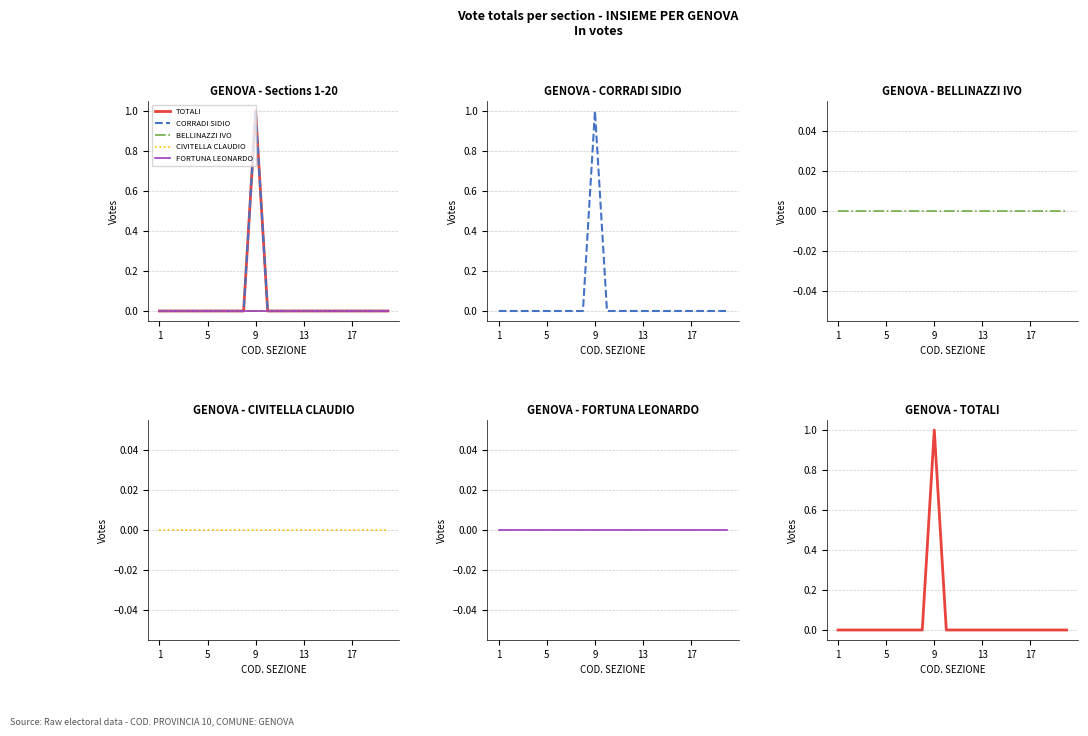

Reading right to left, what are all the values shown in this chart?

TOTALI: 0	0	0	0	0	0	0	0	0	0	0	1	0	0	0	0	0	0	0	0
CORRADI SIDIO: 0	0	0	0	0	0	0	0	0	0	0	1	0	0	0	0	0	0	0	0
BELLINAZZI IVO: 0	0	0	0	0	0	0	0	0	0	0	0	0	0	0	0	0	0	0	0
CIVITELLA CLAUDIO: 0	0	0	0	0	0	0	0	0	0	0	0	0	0	0	0	0	0	0	0
FORTUNA LEONARDO: 0	0	0	0	0	0	0	0	0	0	0	0	0	0	0	0	0	0	0	0